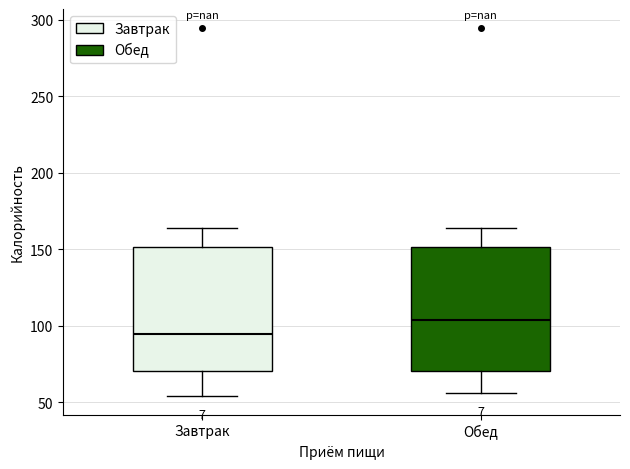

Where is the upper edge of the box for Обед on the y-axis? The values are not printed on the chart, so give them approximately, as read against the axis.

150